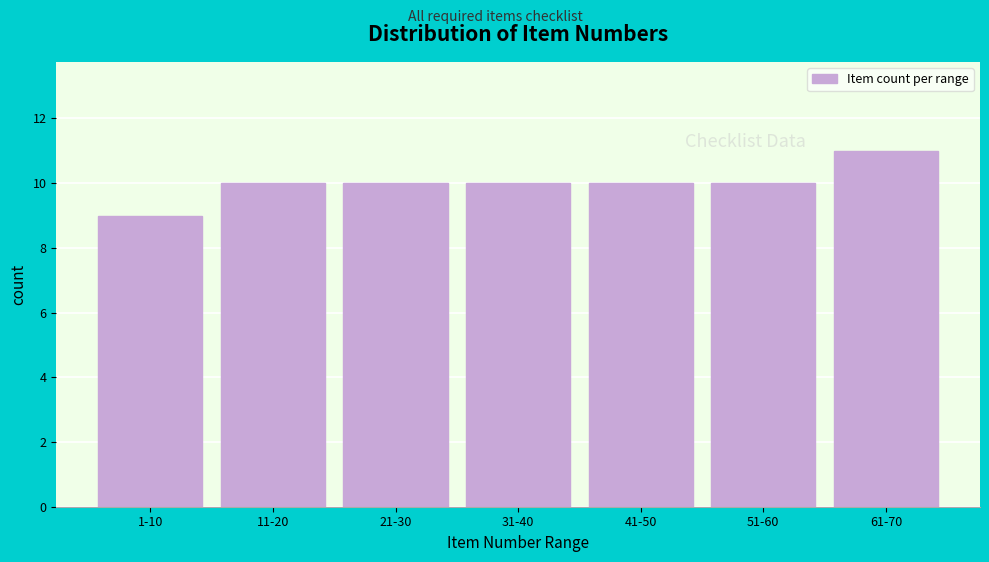

Reading right to left, list all the values displayed in this chart.

61-70=11	51-60=10	41-50=10	31-40=10	21-30=10	11-20=10	1-10=9